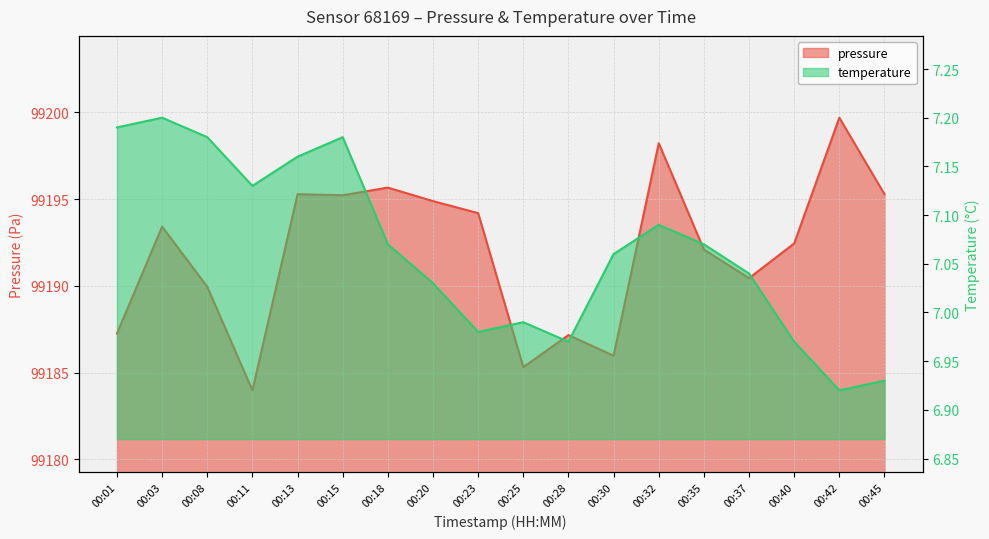

At which category does pressure reach its first local valley?

00:11